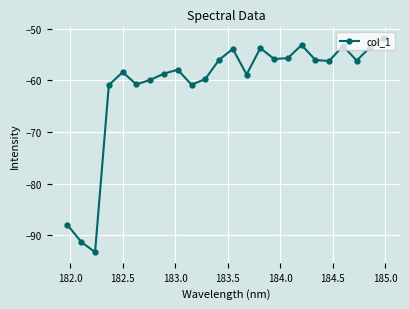

What is the value of the 19th point from the left?

-56.1